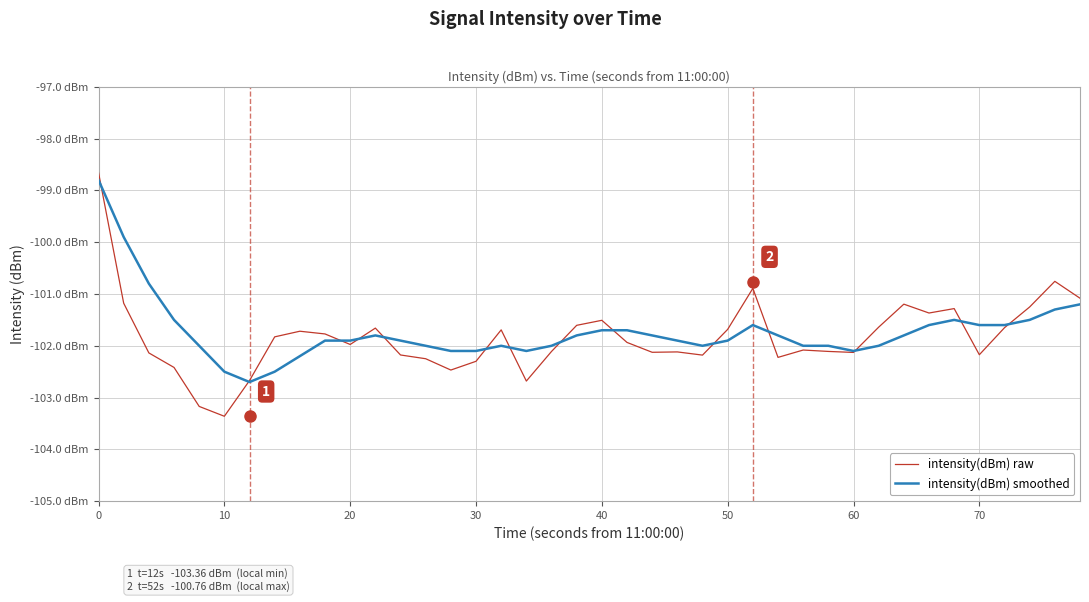

What are all the series names shown in the legend?

intensity(dBm) raw, intensity(dBm) smoothed